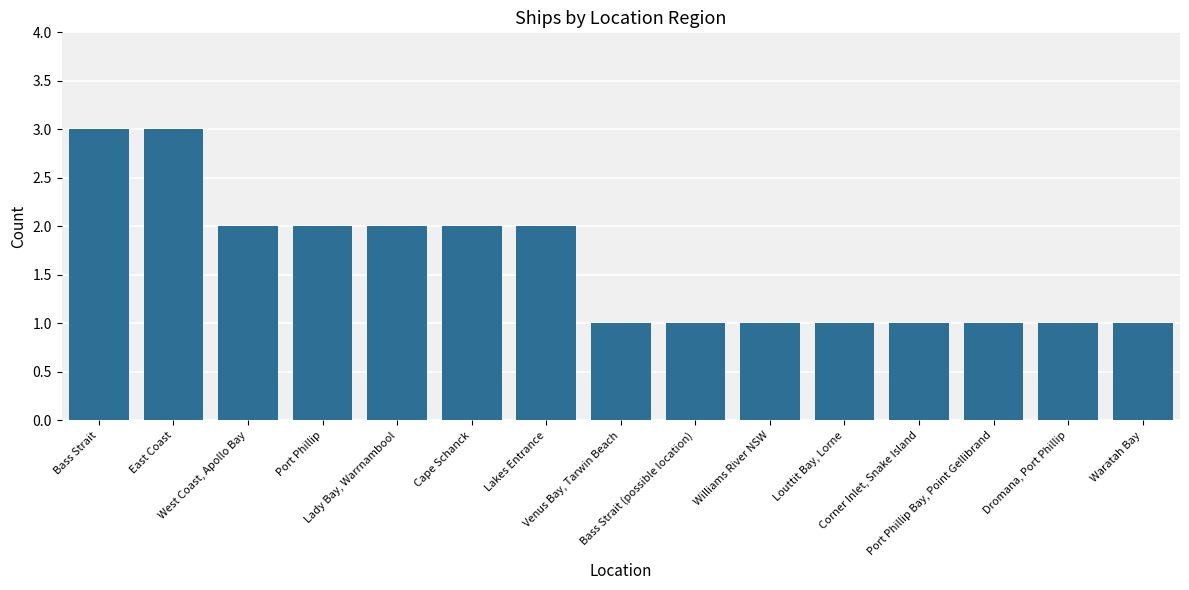

What is the label of the 4th bar from the left?

Port Phillip